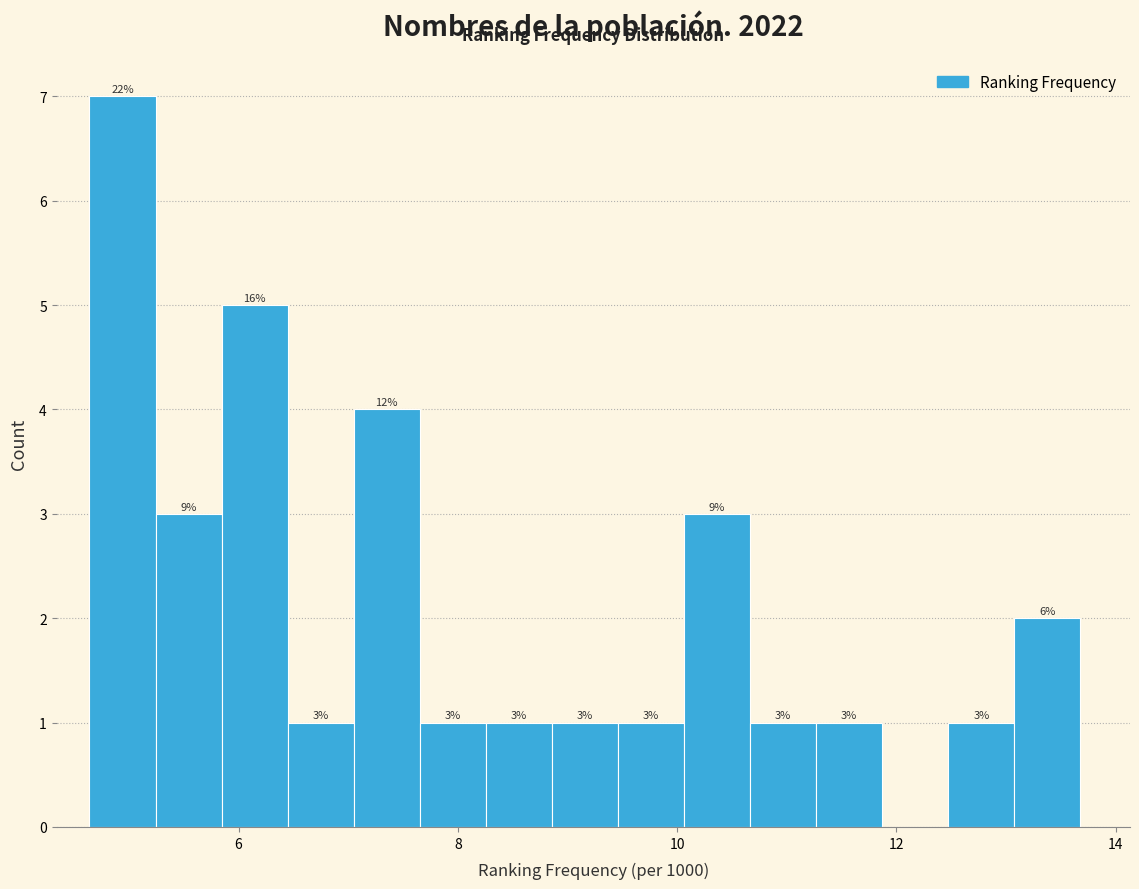

Around what value on the x-axis is the tallest bar? Give the approximate position of its centre, as read against the axis.

5.0